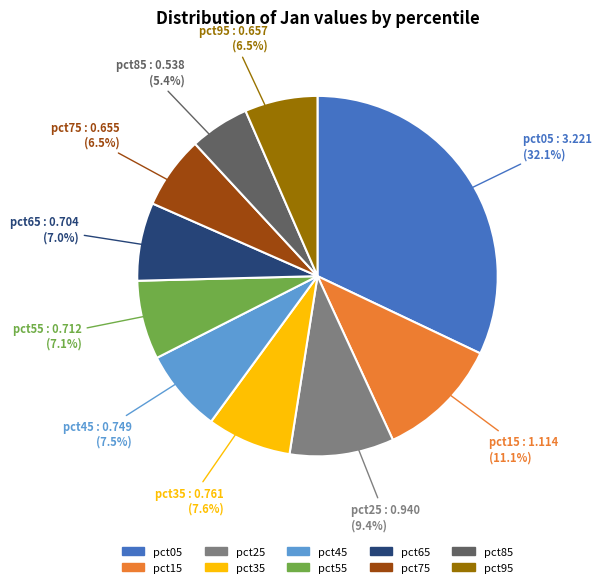

How many segments does this pie chart have?

10